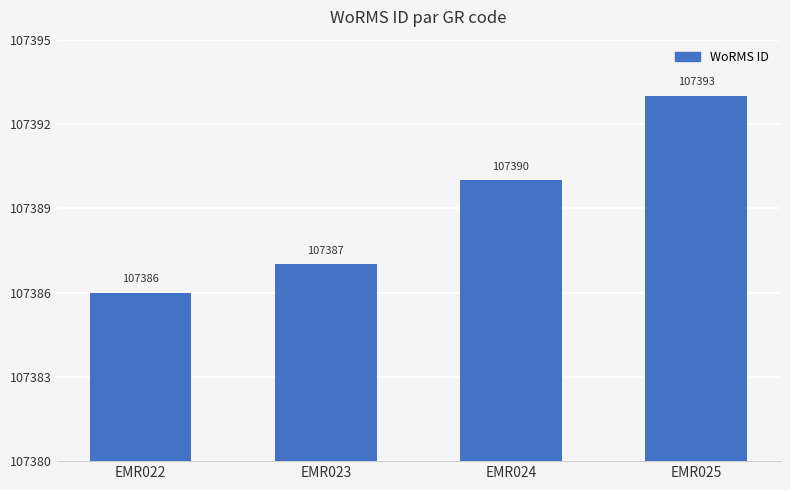

Reading right to left, transcribe all the data shown in this chart.

EMR025=107393	EMR024=107390	EMR023=107387	EMR022=107386